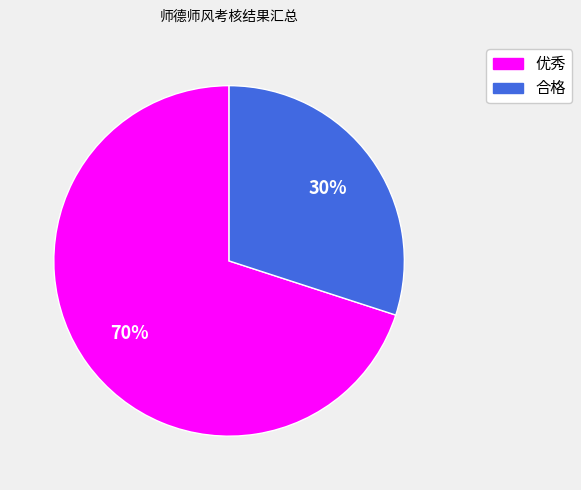

What percentage is the 合格 slice, to the nearest percent?

30%